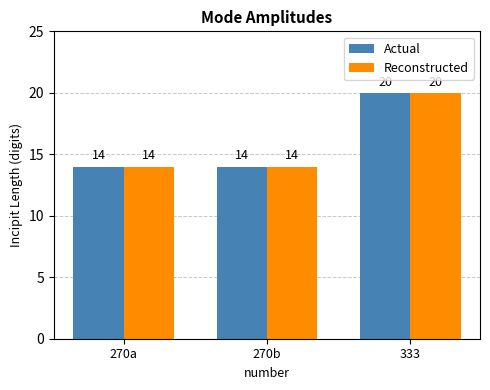

Read the Actual value at 270b.

14